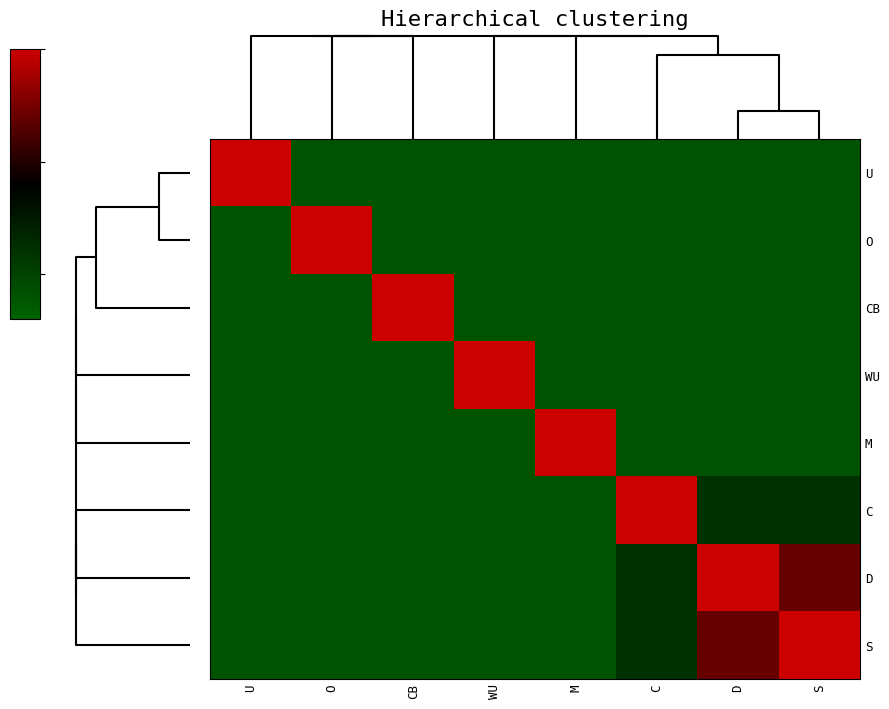

Count the number of data series in this chart.

8